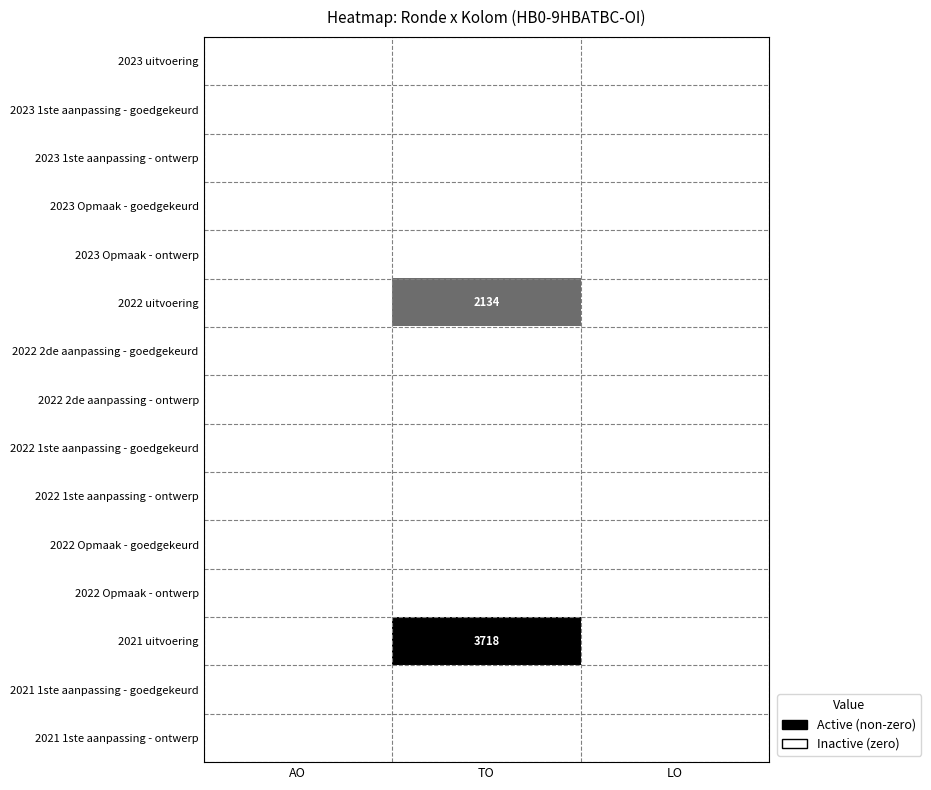

Is it true that 2022 uitvoering equals 3363 at TO?

False